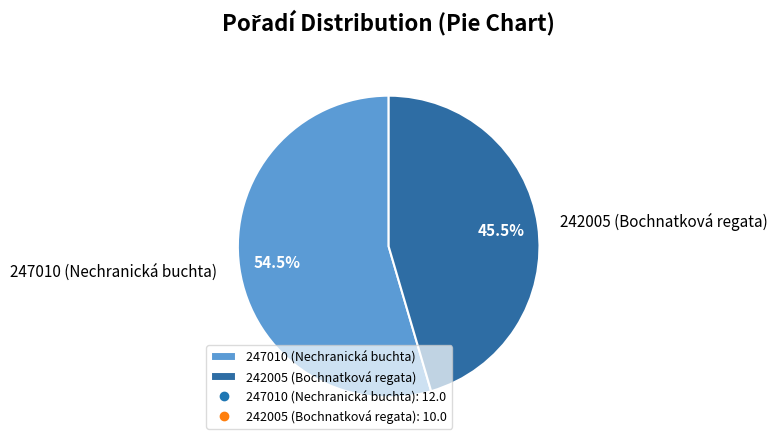

Is there any slice that represents more than half of the pie?

Yes